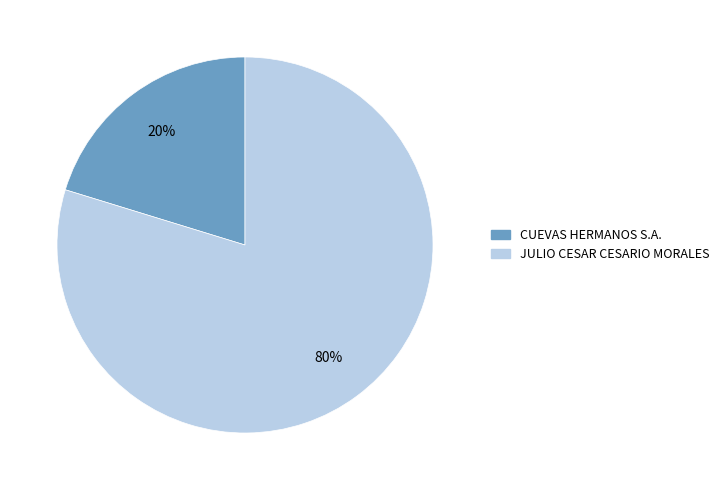

Combined, do CUEVAS HERMANOS S.A. and JULIO CESAR CESARIO MORALES account for over 50%?

Yes